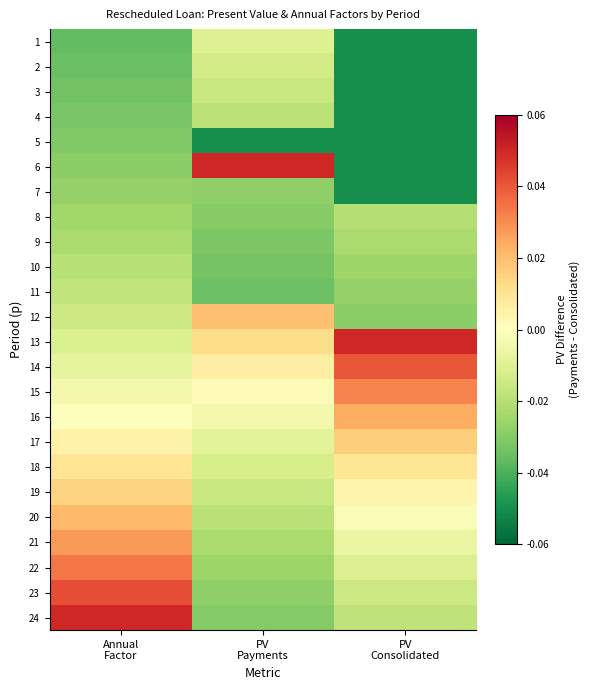

Rank the series at PV Payments from highest to lowest value.

6, 12, 13, 14, 15, 16, 17, 1, 18, 2, 19, 3, 4, 20, 21, 22, 23, 7, 8, 24, 9, 10, 11, 5